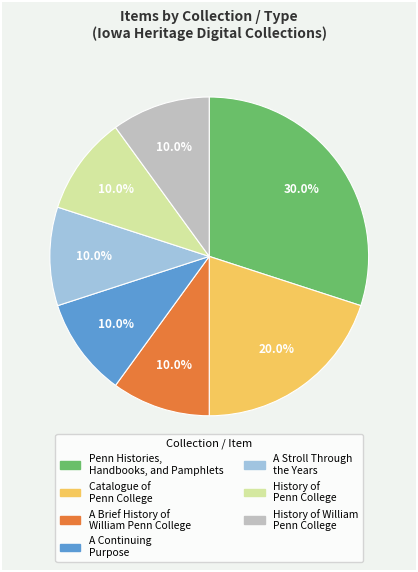

To the nearest percent, what percentage of the pie is A Stroll Through the Years?

10%